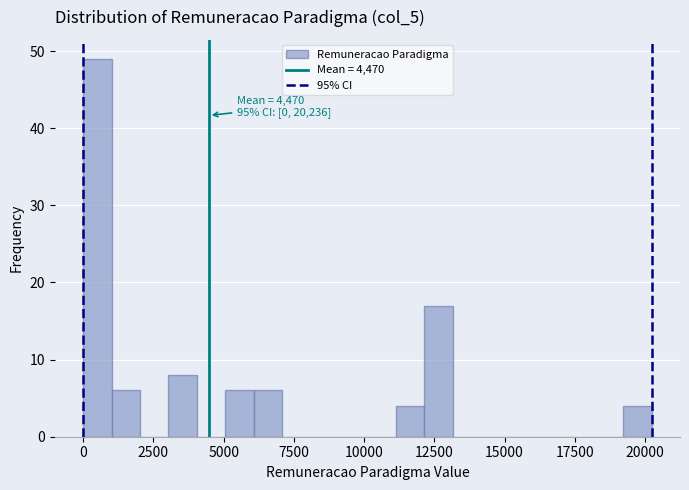

Around what value on the x-axis is the tallest bar? Give the approximate position of its centre, as read against the axis.

500